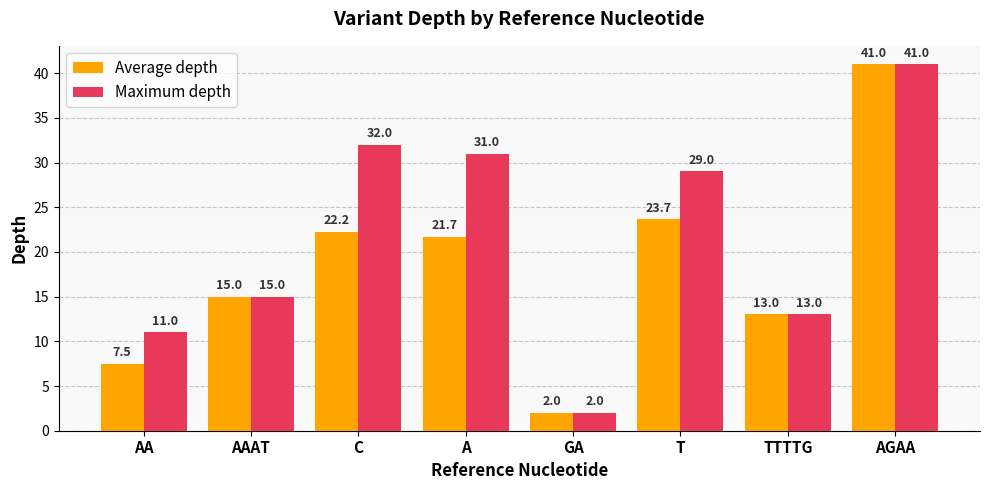

Is the value of Average depth at AGAA greater than the value of Maximum depth at A?

Yes